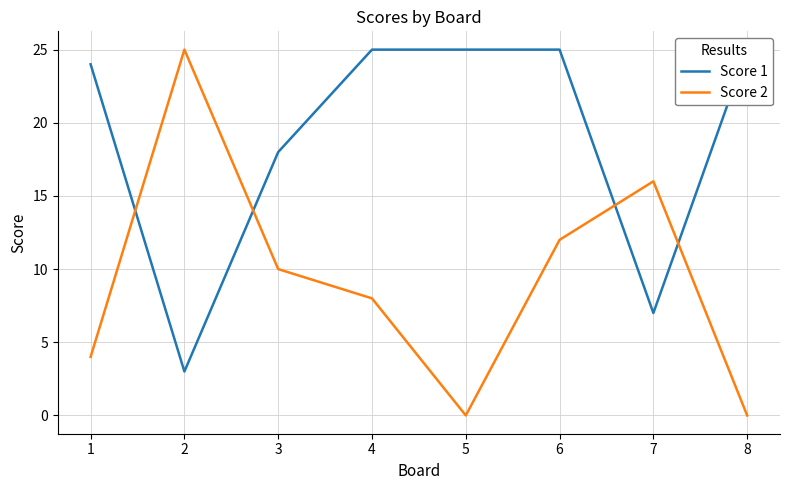

Which category has the lowest value in the Score 2 series?

5